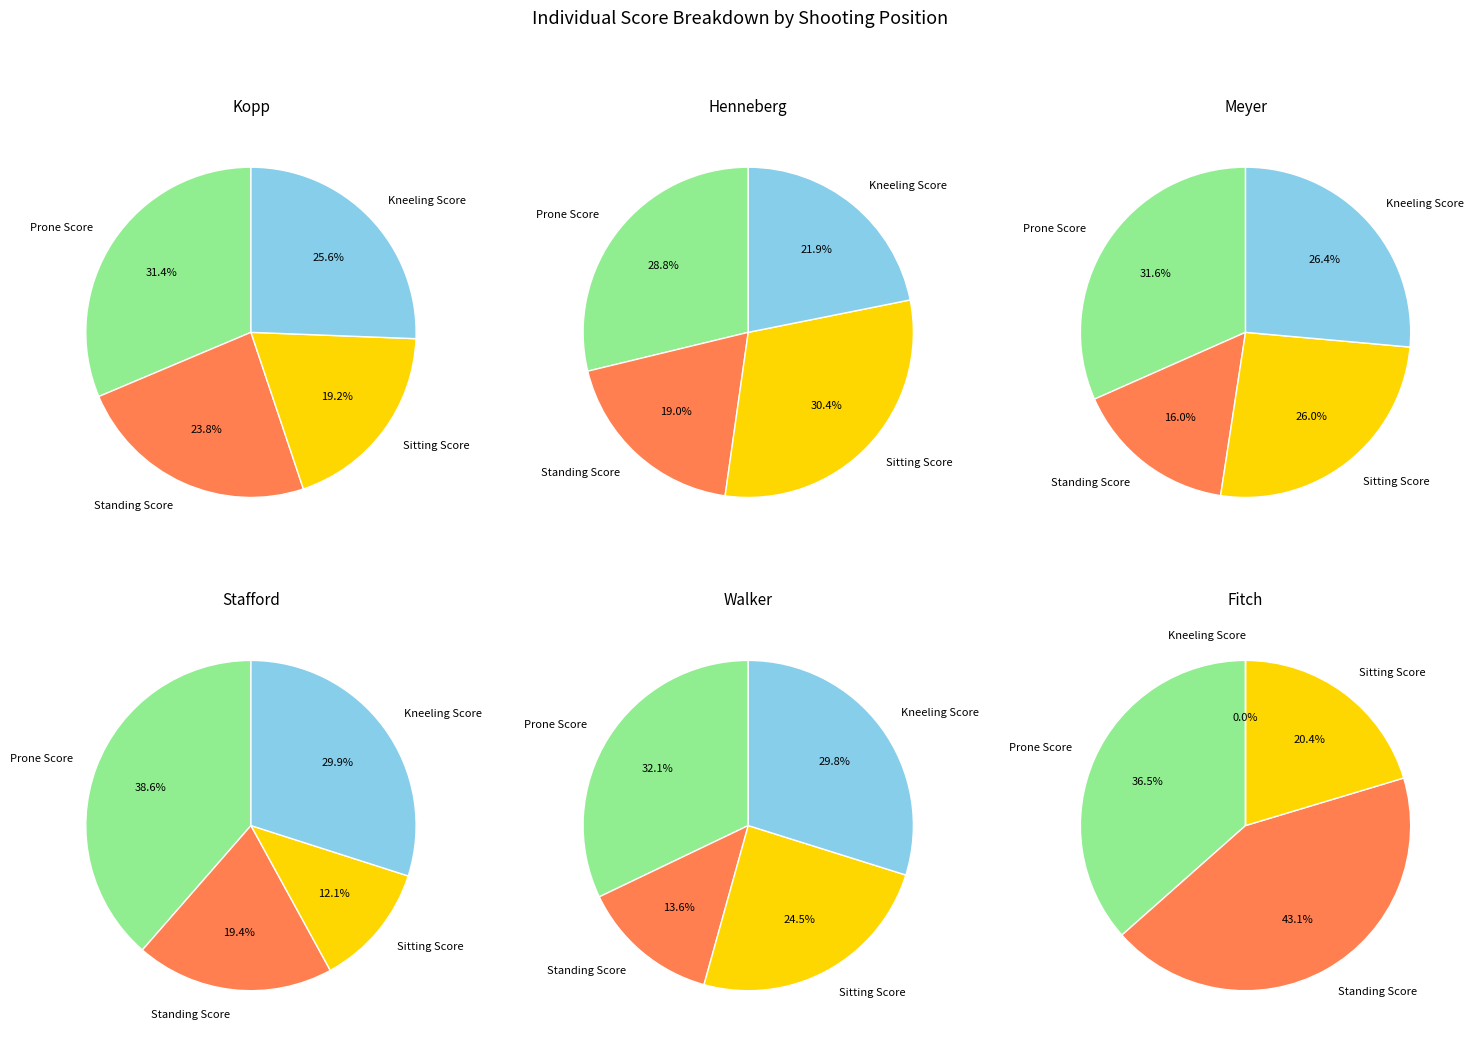

The Kopp slice represents 32% of the pie. True or false?

False